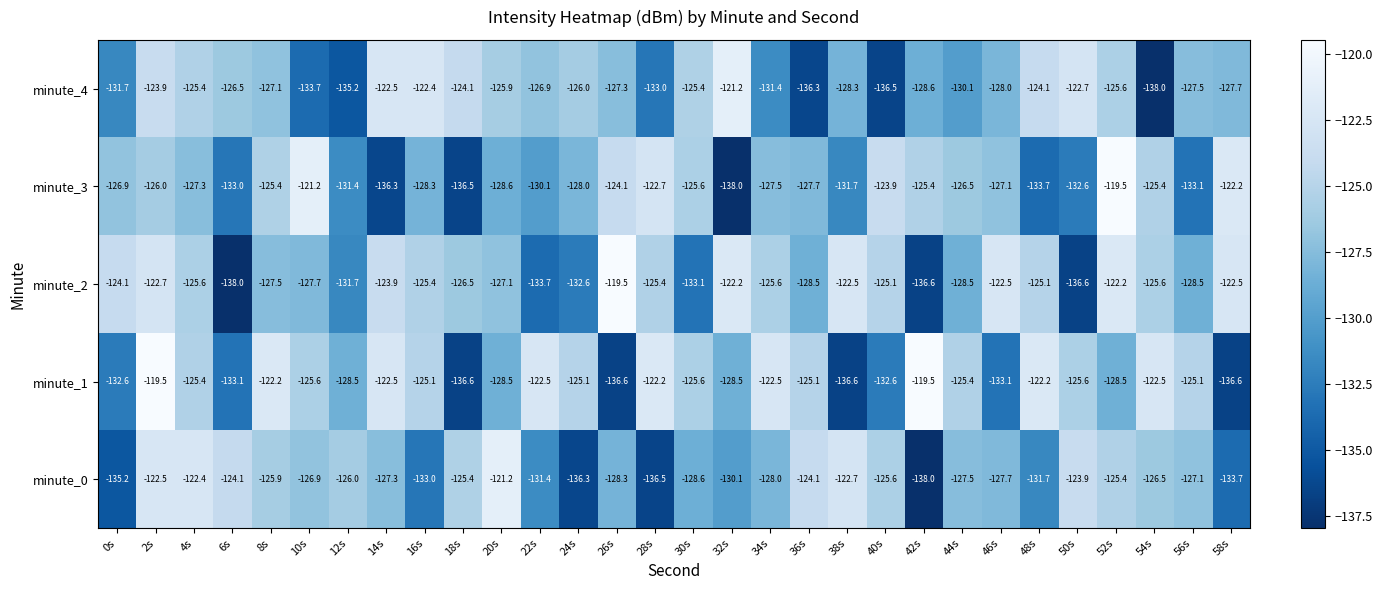

What is the average value of the minute_3 series?

-128.2